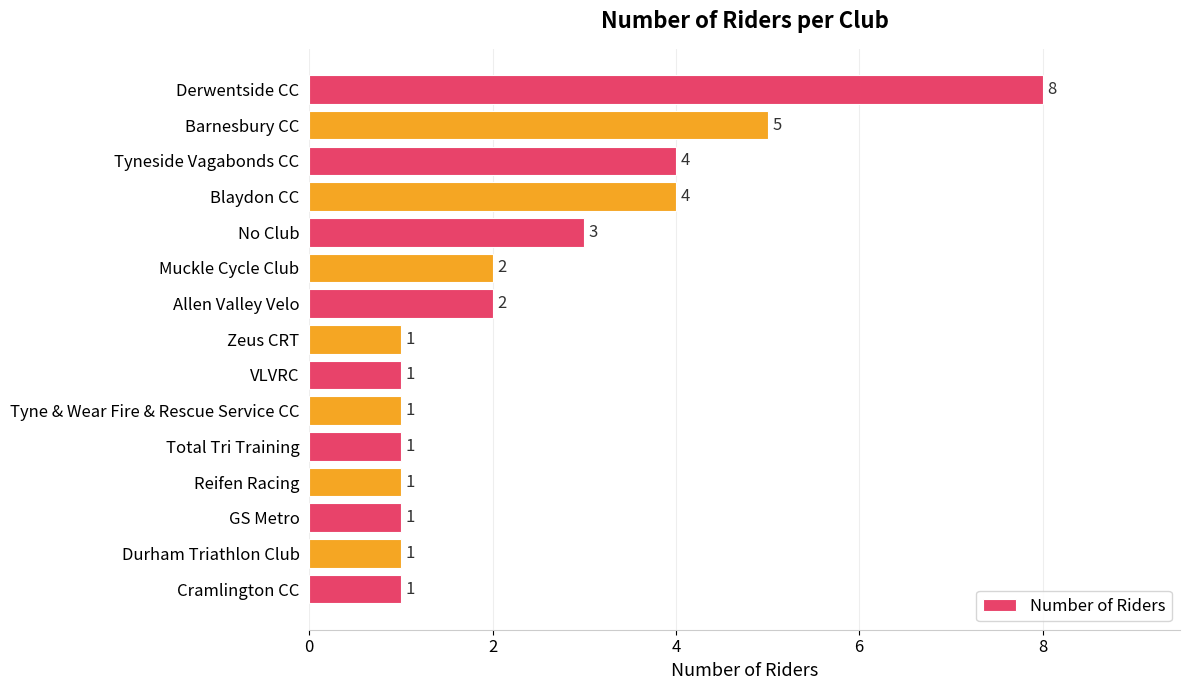

Reading top to bottom, what are all the values shown in this chart?

Derwentside CC=8	Barnesbury CC=5	Tyneside Vagabonds CC=4	Blaydon CC=4	No Club=3	Muckle Cycle Club=2	Allen Valley Velo=2	Zeus CRT=1	VLVRC=1	Tyne & Wear Fire & Rescue Service CC=1	Total Tri Training=1	Reifen Racing=1	GS Metro=1	Durham Triathlon Club=1	Cramlington CC=1